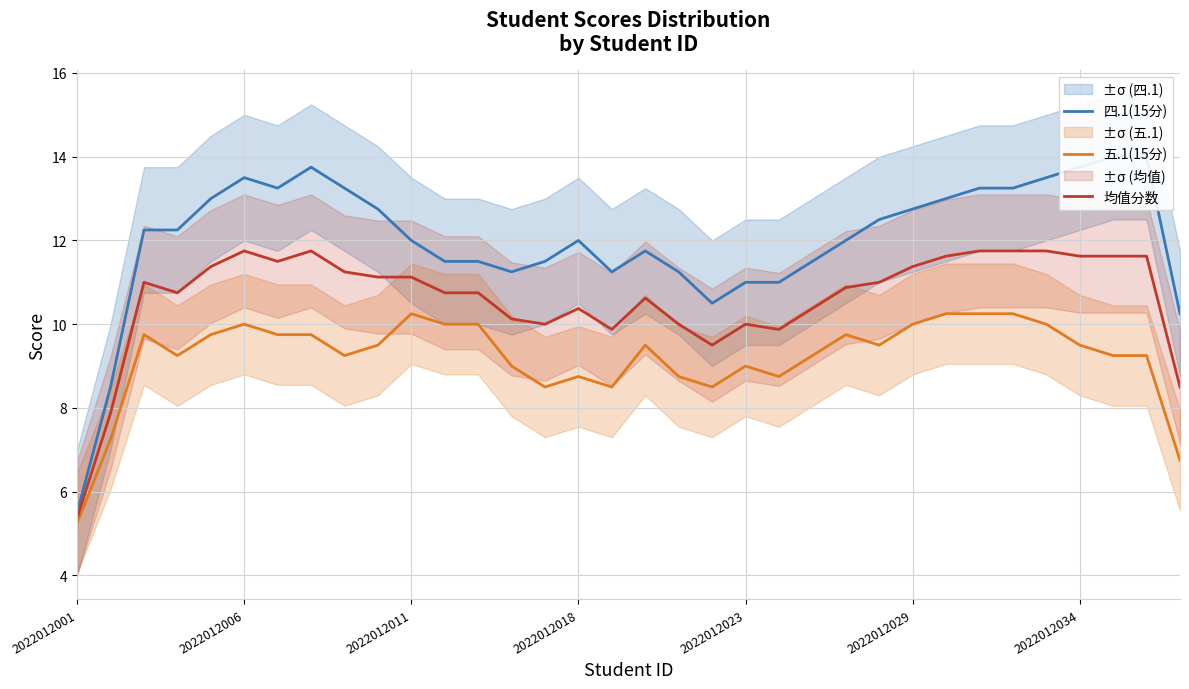

The 均值分数 series shows 11.8 at 2022012006. True or false?

True